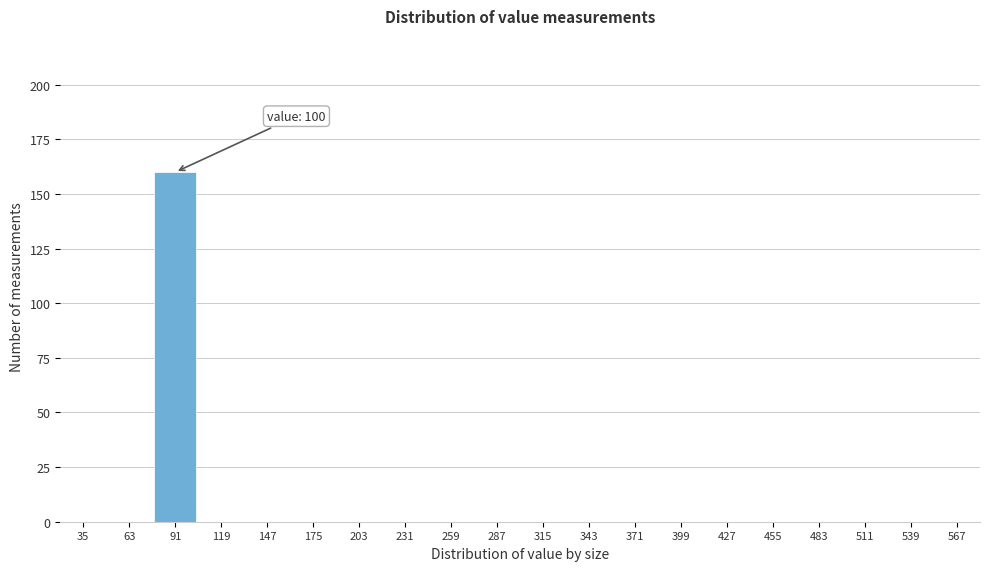

Reading right to left, extract all data points from this chart.

567=0	539=0	511=0	483=0	455=0	427=0	399=0	371=0	343=0	315=0	287=0	259=0	231=0	203=0	175=0	147=0	119=0	91=160	63=0	35=0